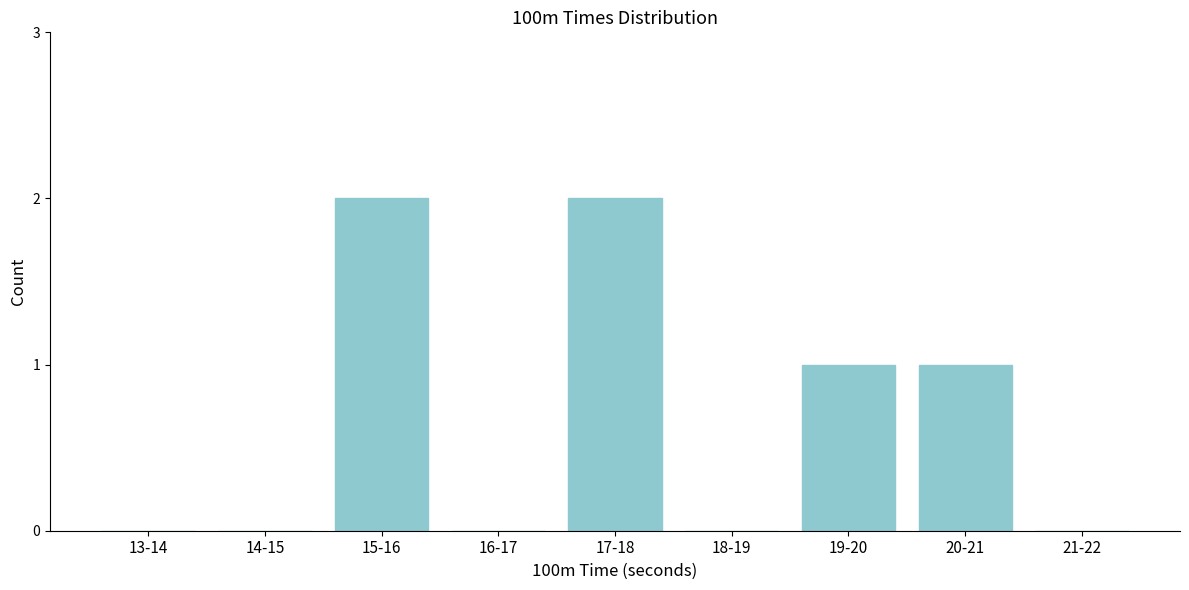

Reading left to right, transcribe all the data shown in this chart.

13-14=0	14-15=0	15-16=2	16-17=0	17-18=2	18-19=0	19-20=1	20-21=1	21-22=0